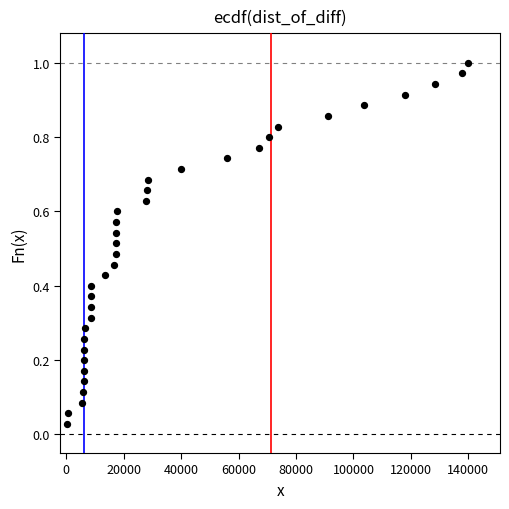

What is the range of X values (max minus min)?

139353.0